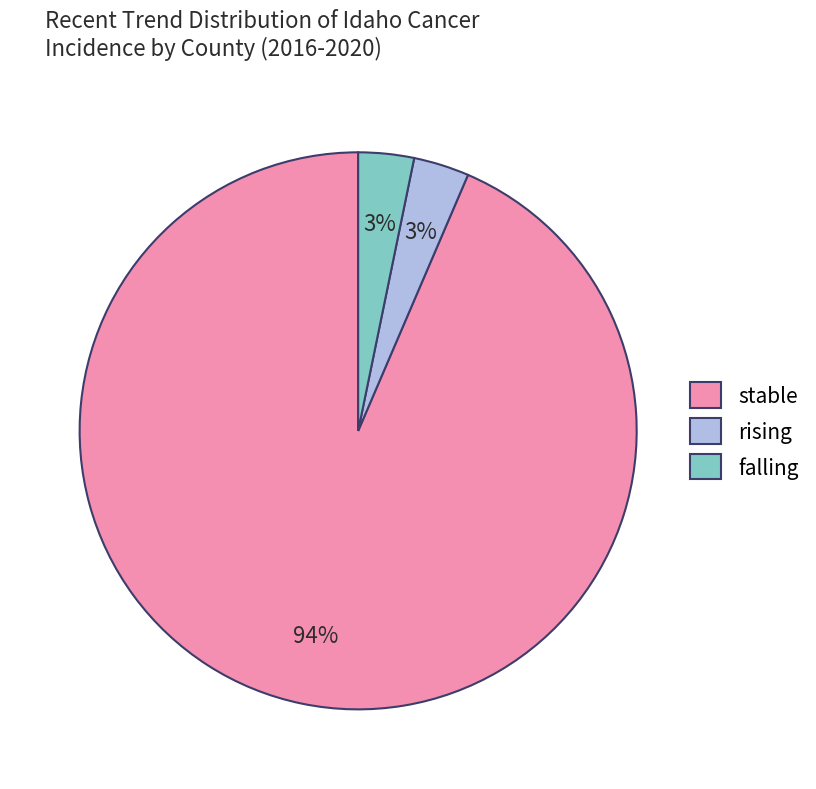

To the nearest percent, what is the combined percentage of falling and rising?

6%